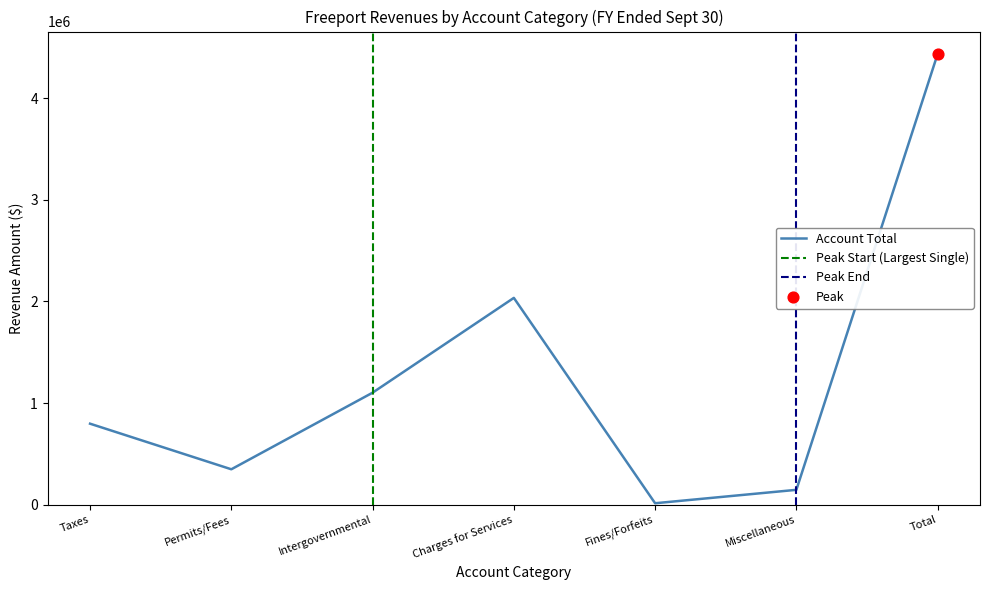

The Account Total series shows 700716 at Charges for Services. True or false?

False